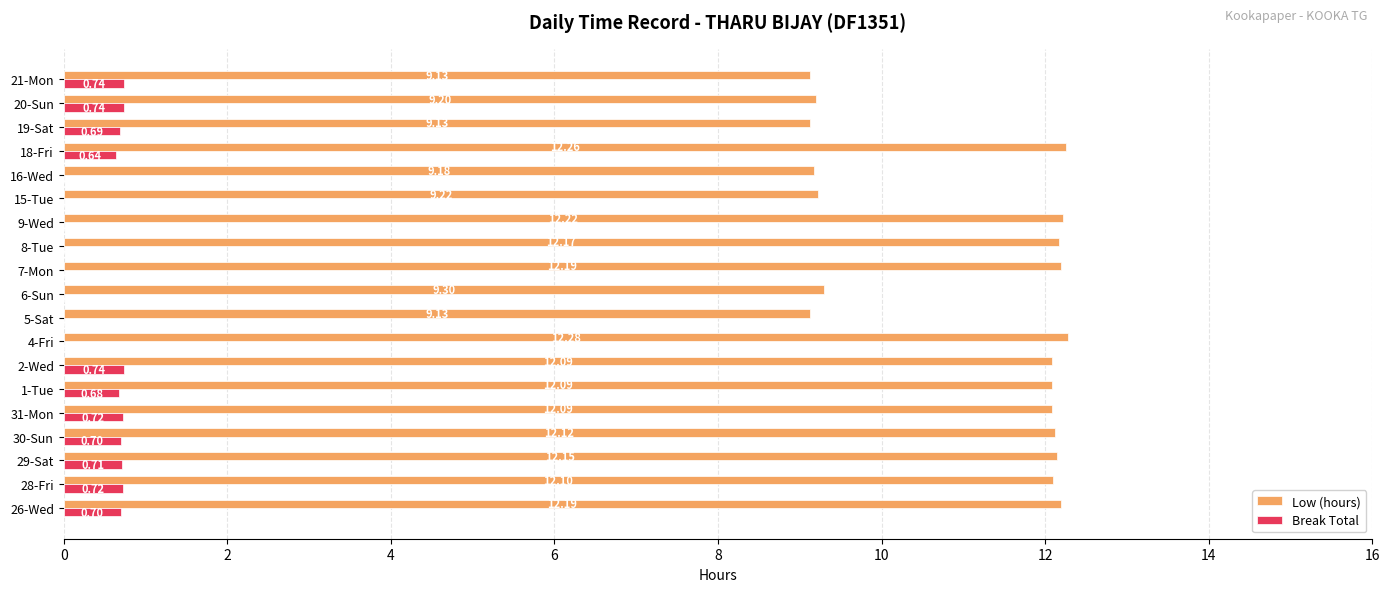

Between 15-Tue and 19-Sat, which series saw the biggest shift?

Break Total